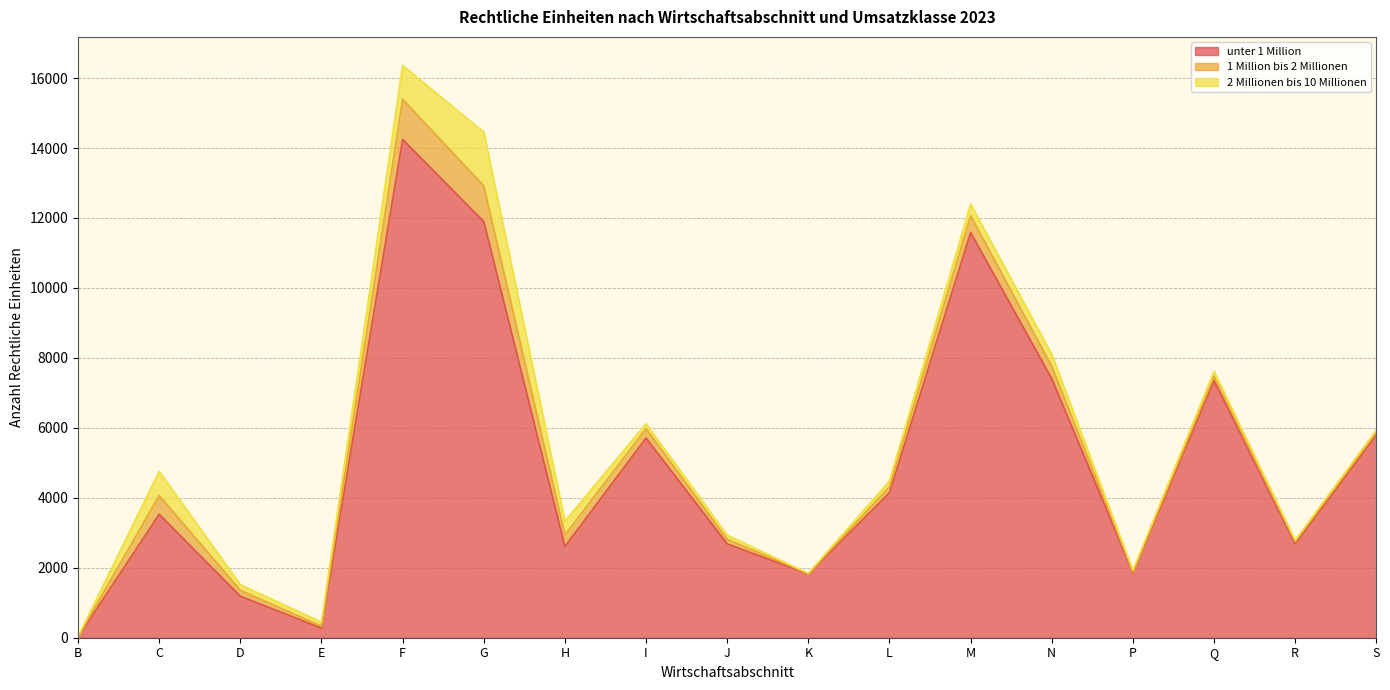

How many values in the unter 1 Million series exceed 3527?

8